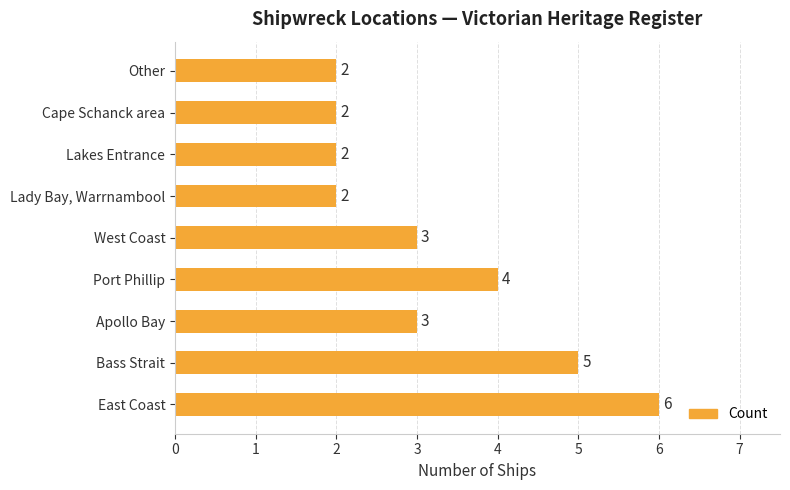

What is the ratio of the value at Lady Bay, Warrnambool to the value at East Coast?

0.3